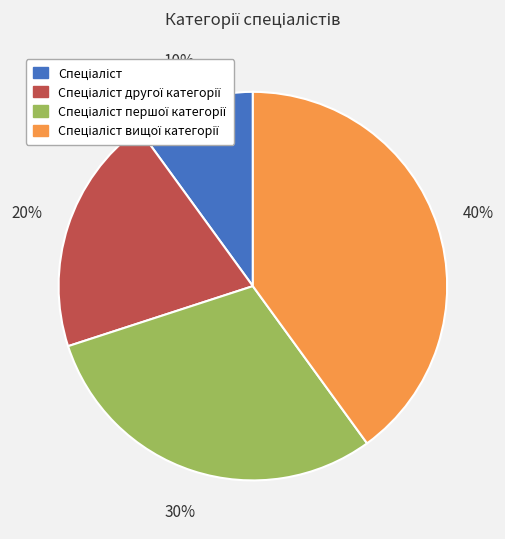

Is there any slice that represents more than half of the pie?

No